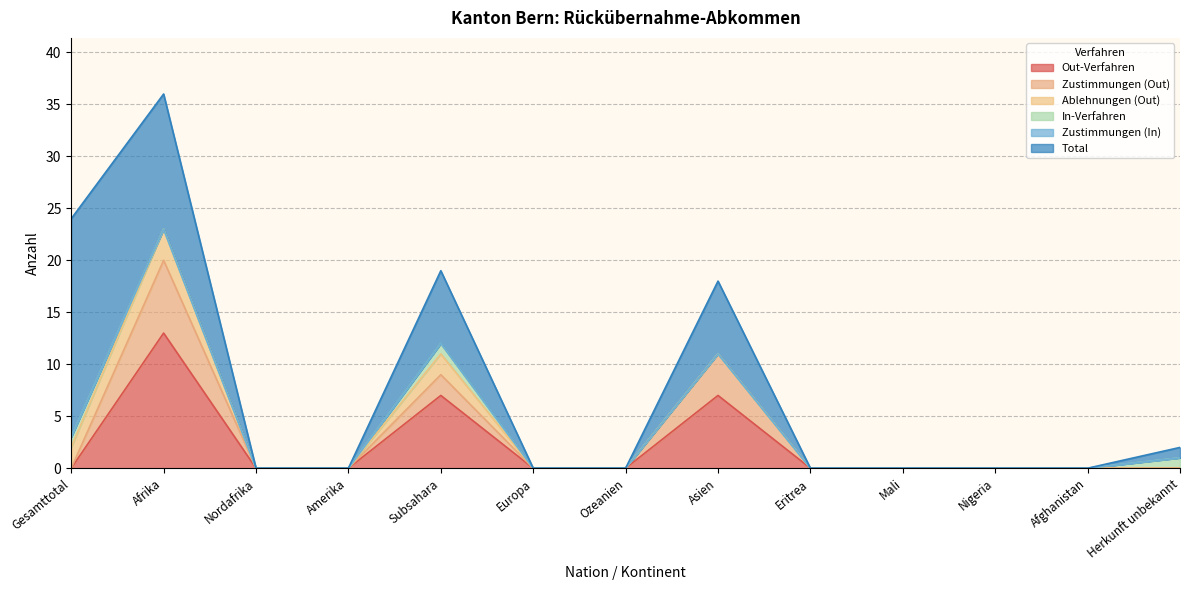

Which category has the highest value in the Zustimmungen (In) series?

Gesamttotal